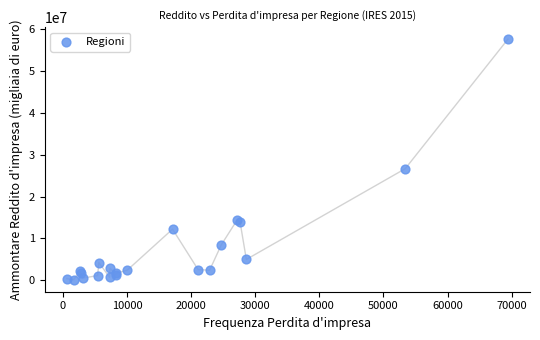

What Y value in the scatter plot is closest to 28890529?

26679317